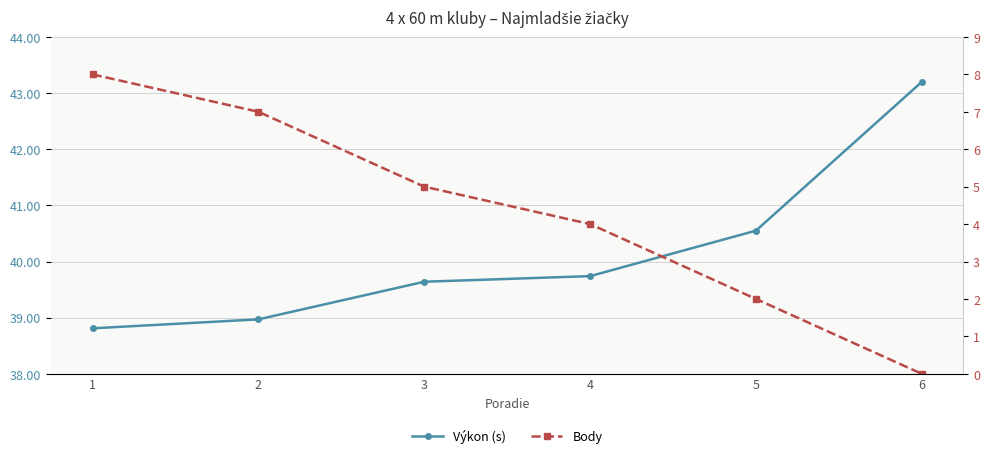

At how many categories does at least one series exceed 1?

6